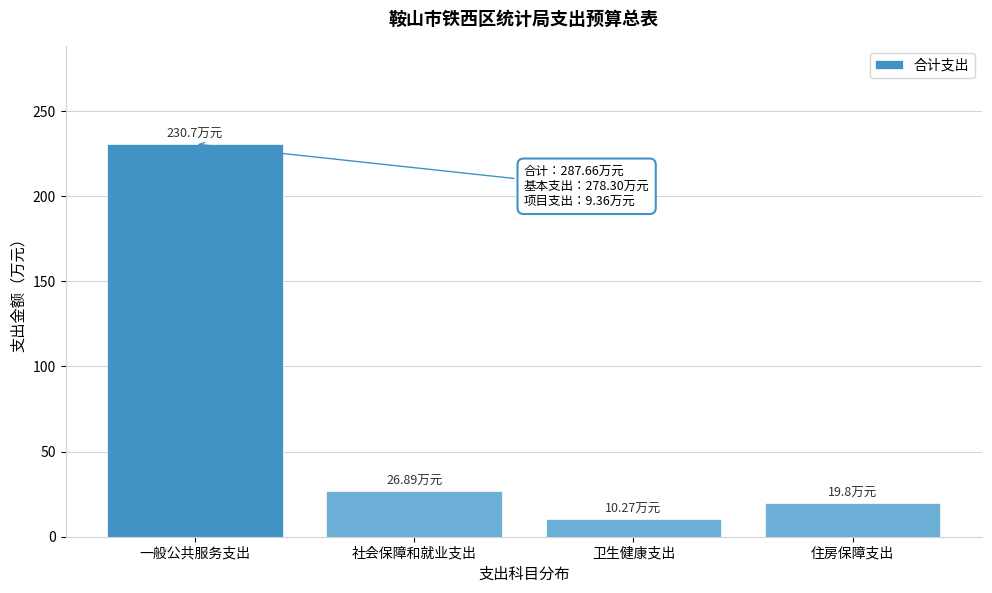

What is the sum of the values at 一般公共服务支出 and 卫生健康支出?

241.0